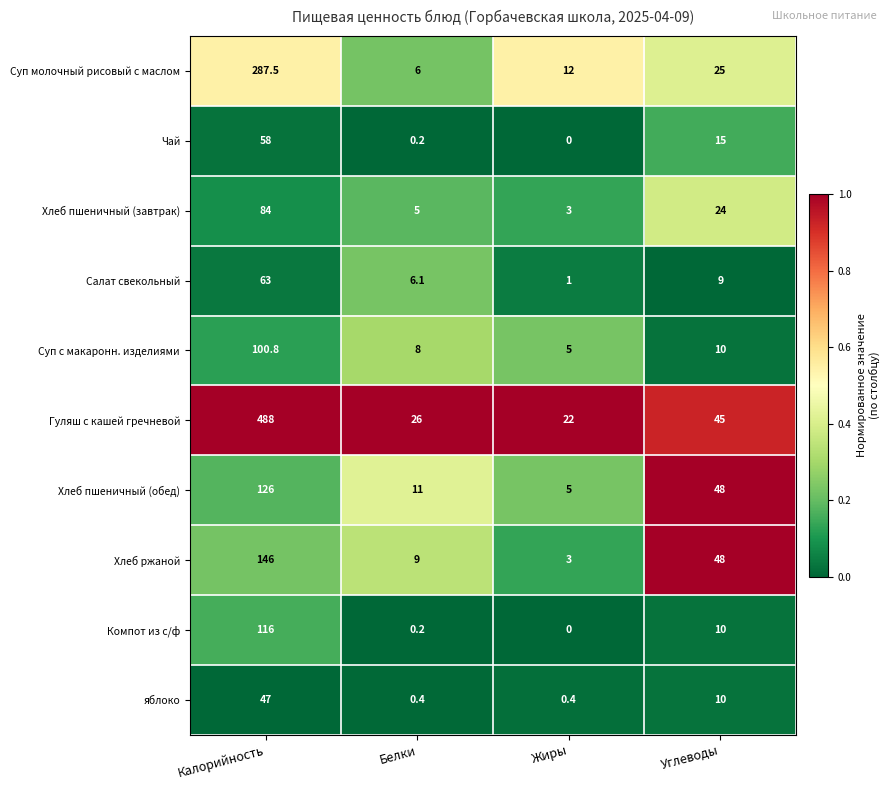

How many data points in яблоко are less than 10?

2